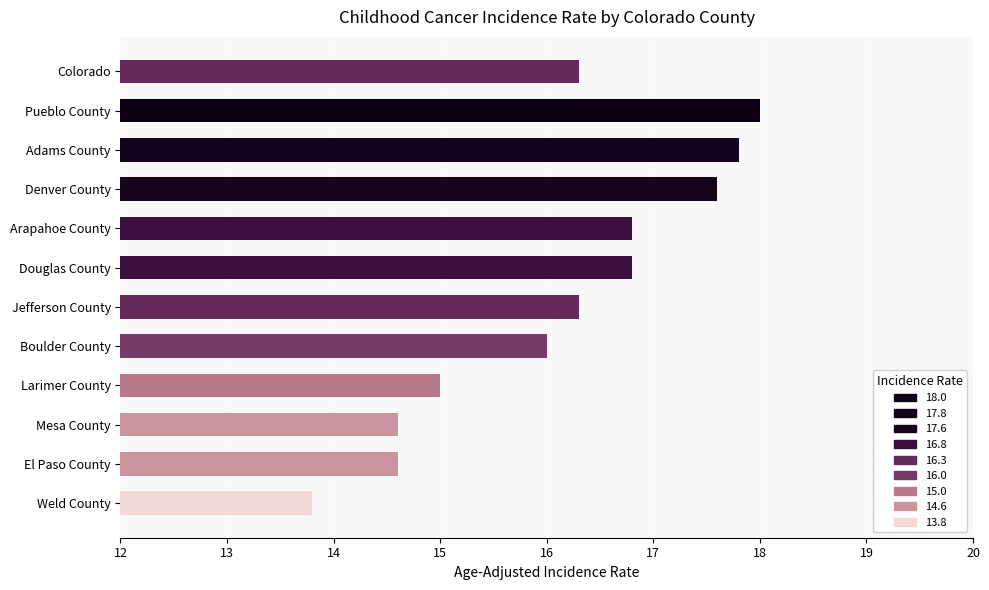

Reading right to left, transcribe all the data shown in this chart.

16.3	18.0	17.8	17.6	16.8	16.8	16.3	16.0	15.0	14.6	14.6	13.8